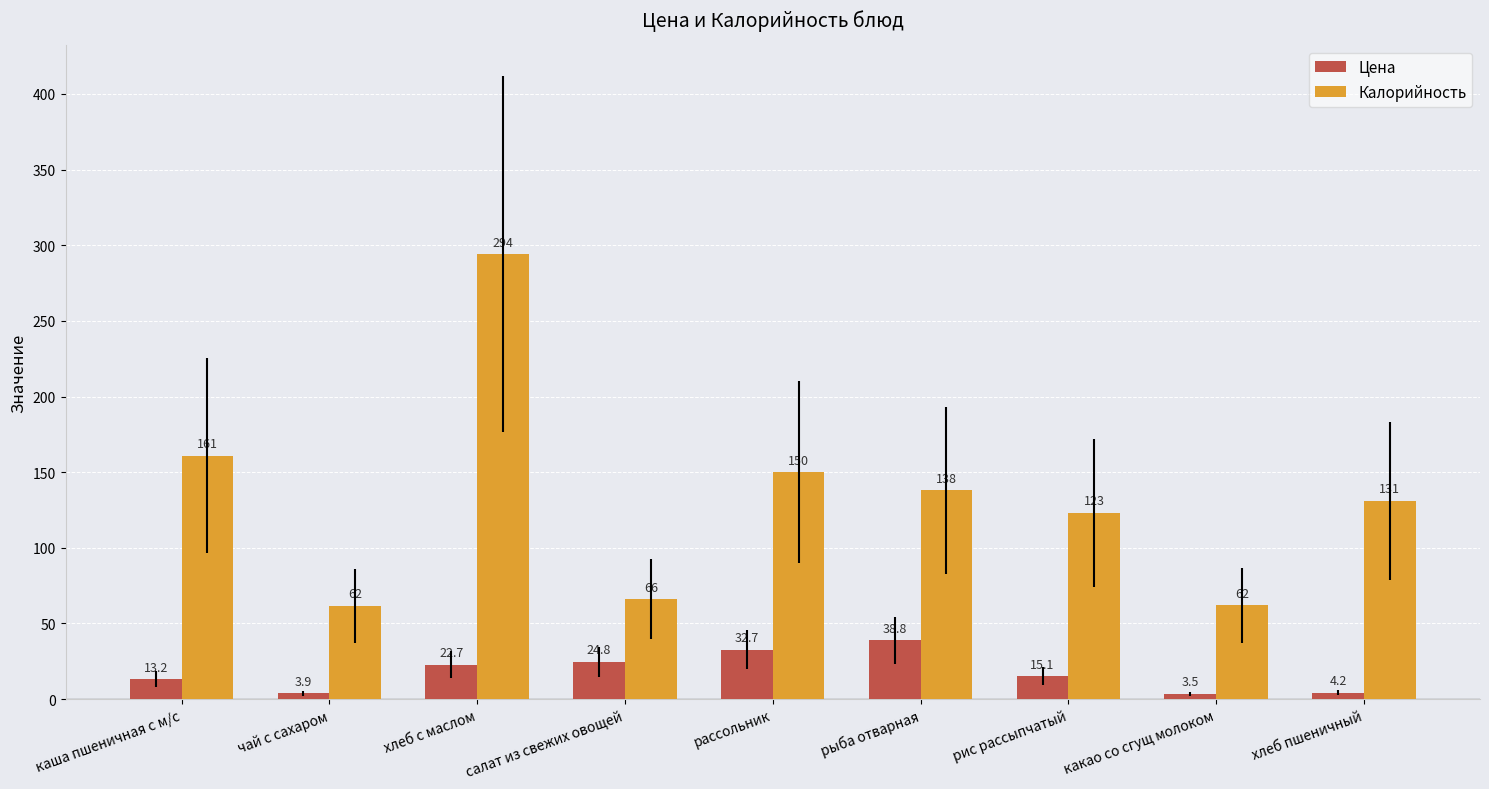

How many groups of bars are there?

9